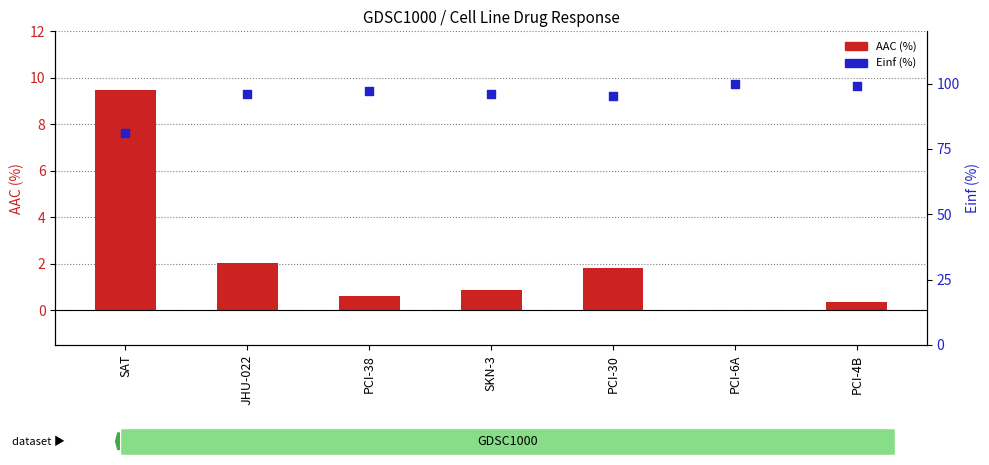

Which series has the widest spread of Y values?

Einf (%)